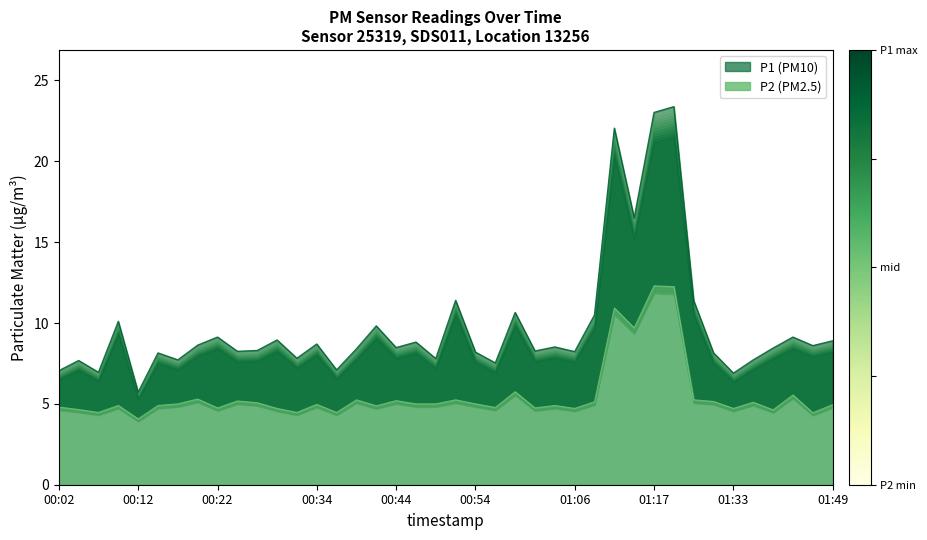

Which has a higher value, 00:44 or 00:39?

00:44